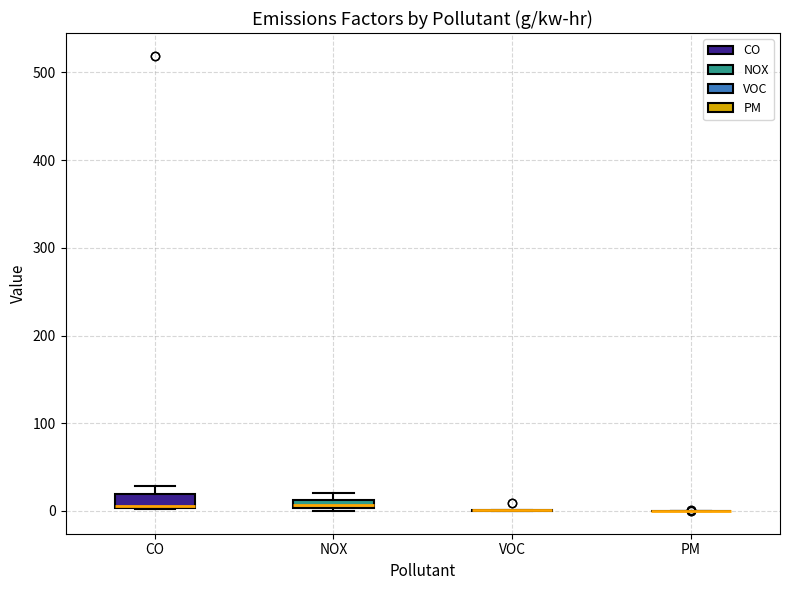

Where is the lower edge of the box for CO on the y-axis? The values are not printed on the chart, so give them approximately, as read against the axis.

0